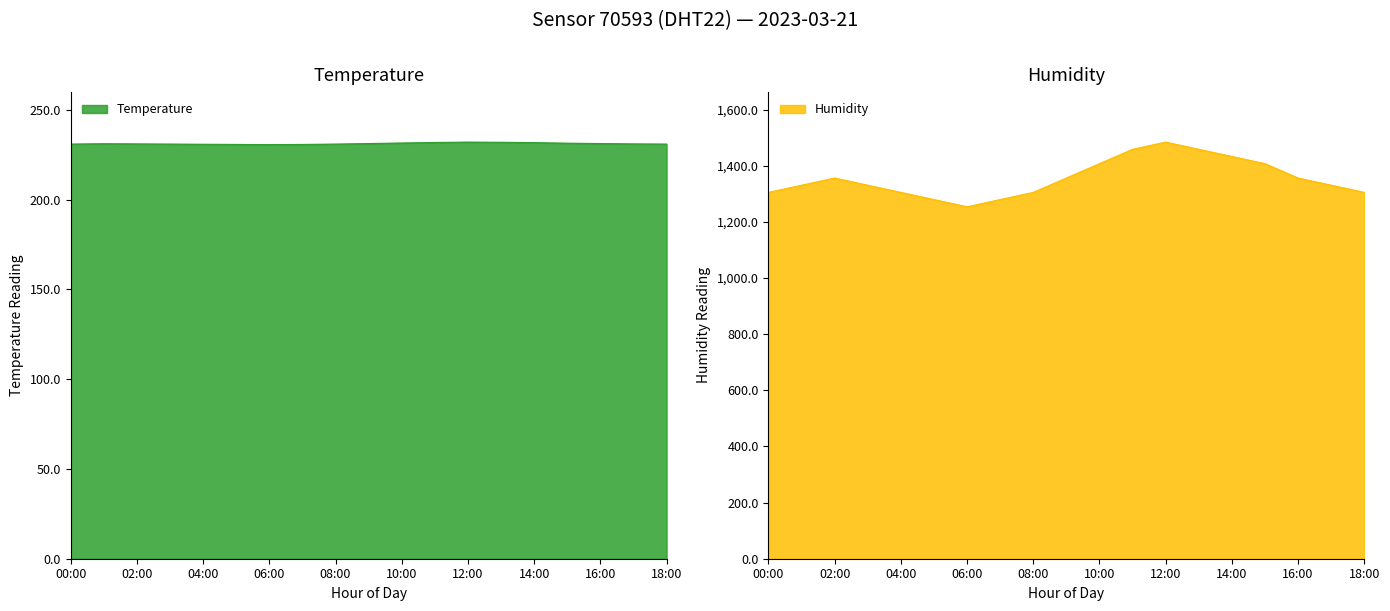

Between 17:00 and 03:00, which is larger?

17:00